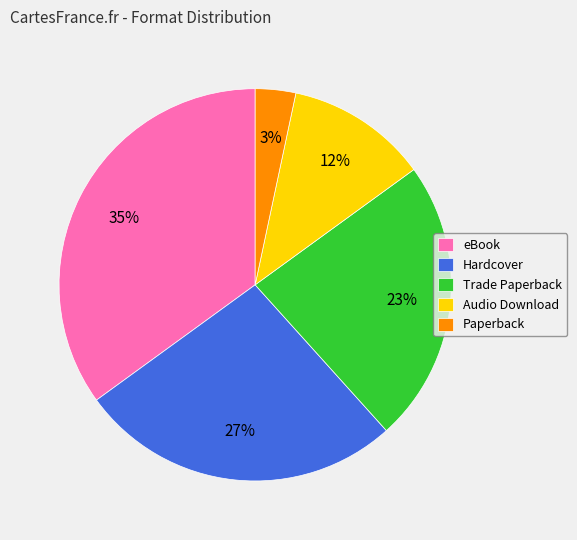

Approximately how many times larger is the value at Hardcover compared to eBook?

0.8